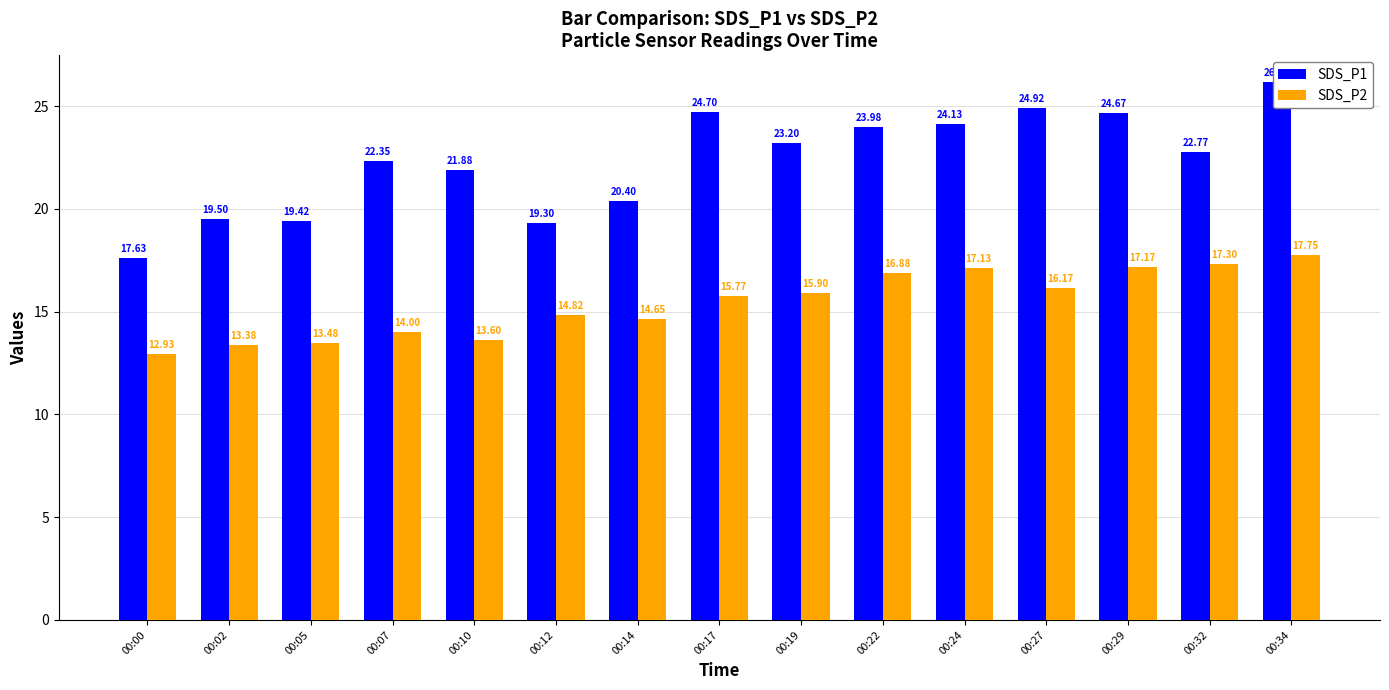

Which category has the highest value in the SDS_P1 series?

00:34